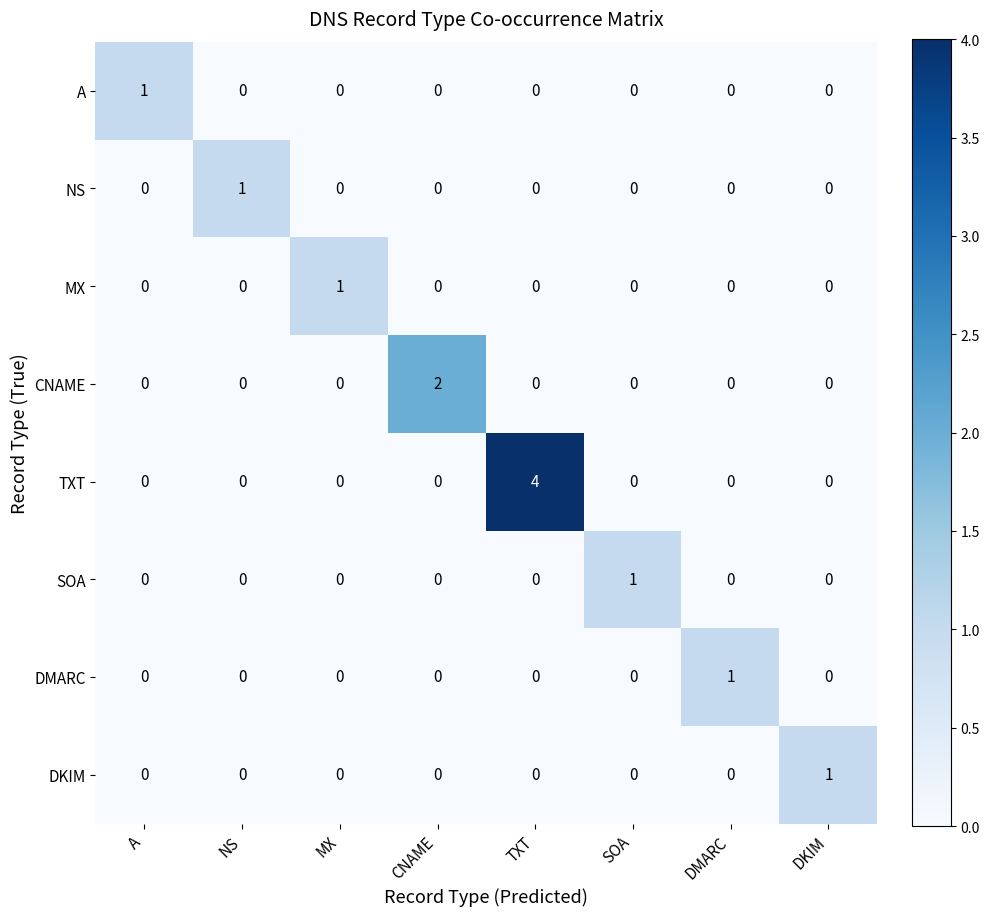

What is the sum of the TXT values at TXT and NS?

4